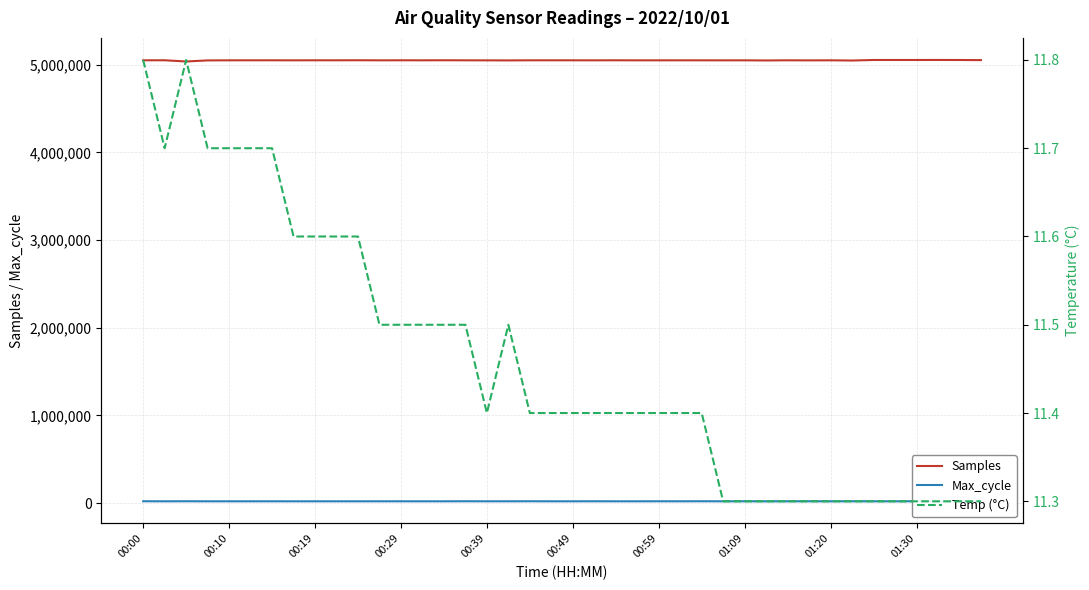

How many data points does each series have?

40